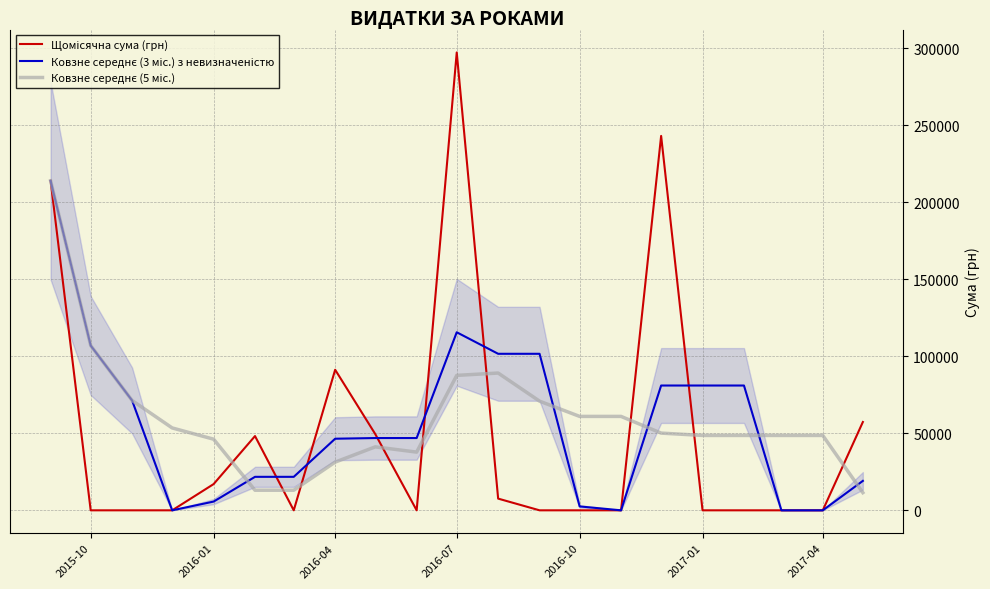

What are all the series names shown in the legend?

Щомісячна сума (грн), Ковзне середнє (3 міс.) з невизначеністю, Ковзне середнє (5 міс.)